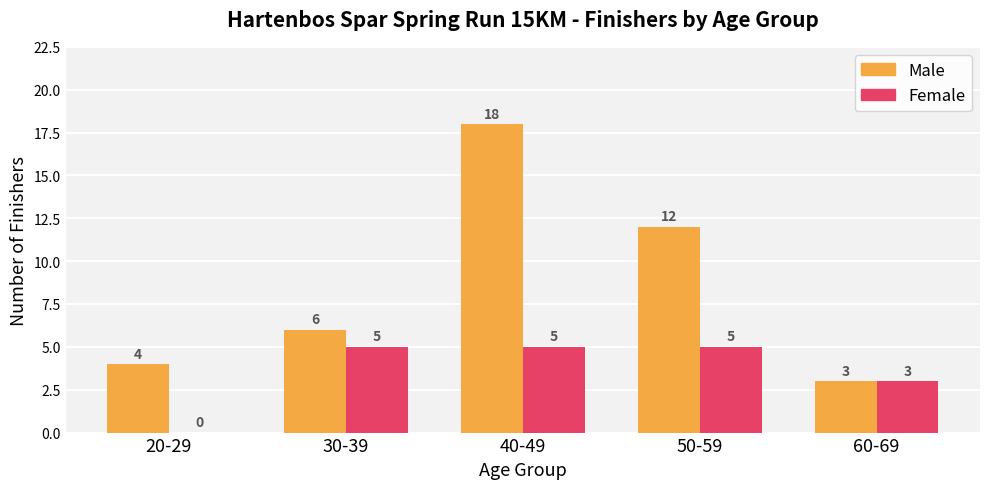

Is it true that Female equals 5 at 60-69?

False